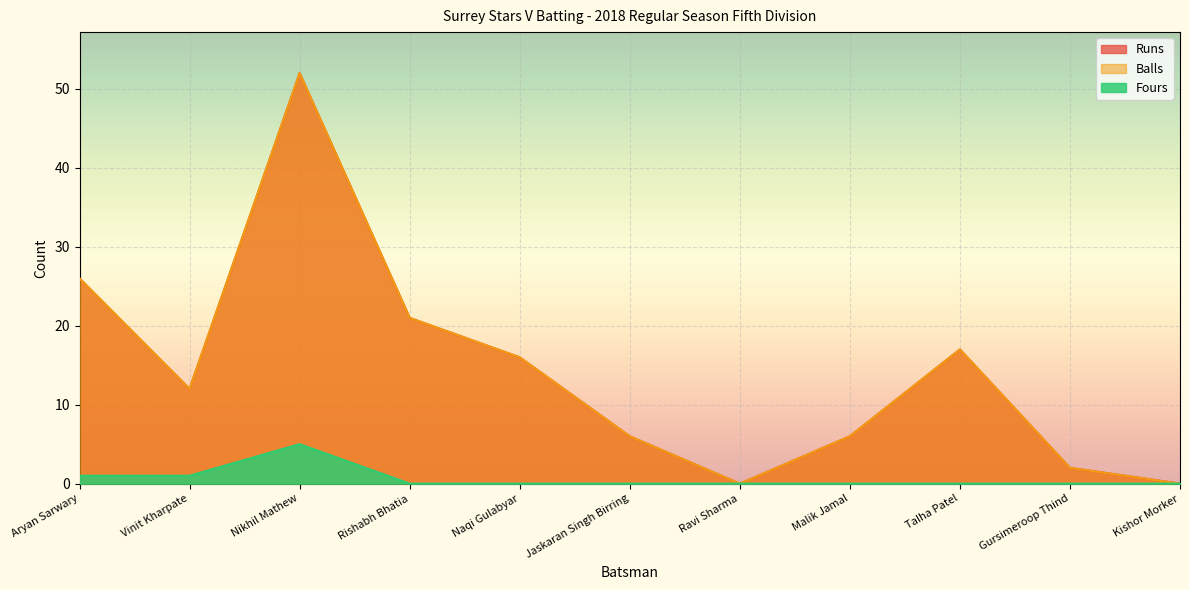

What is the difference between the maximum and second lowest values in the Fours series?

5